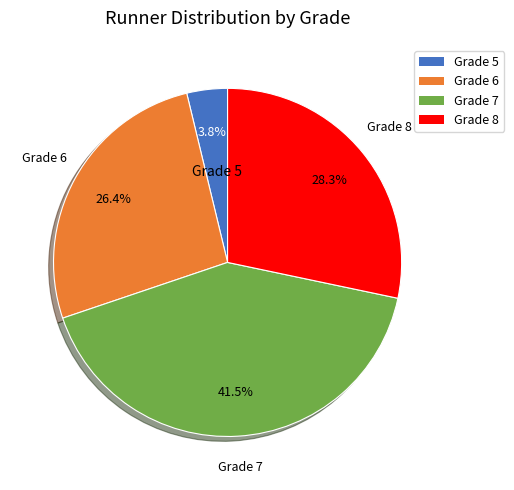

Which slice is the largest?

Grade 7